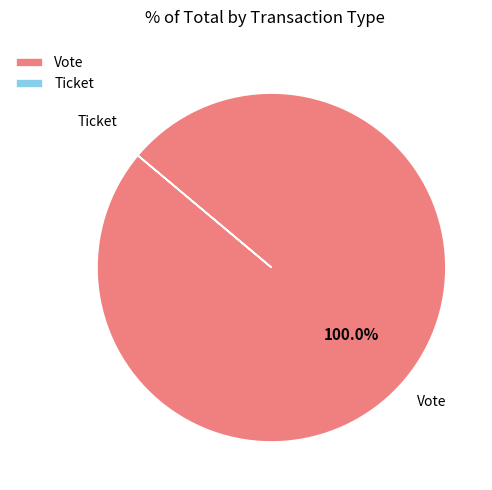

What is the largest slice in the pie chart?

Vote